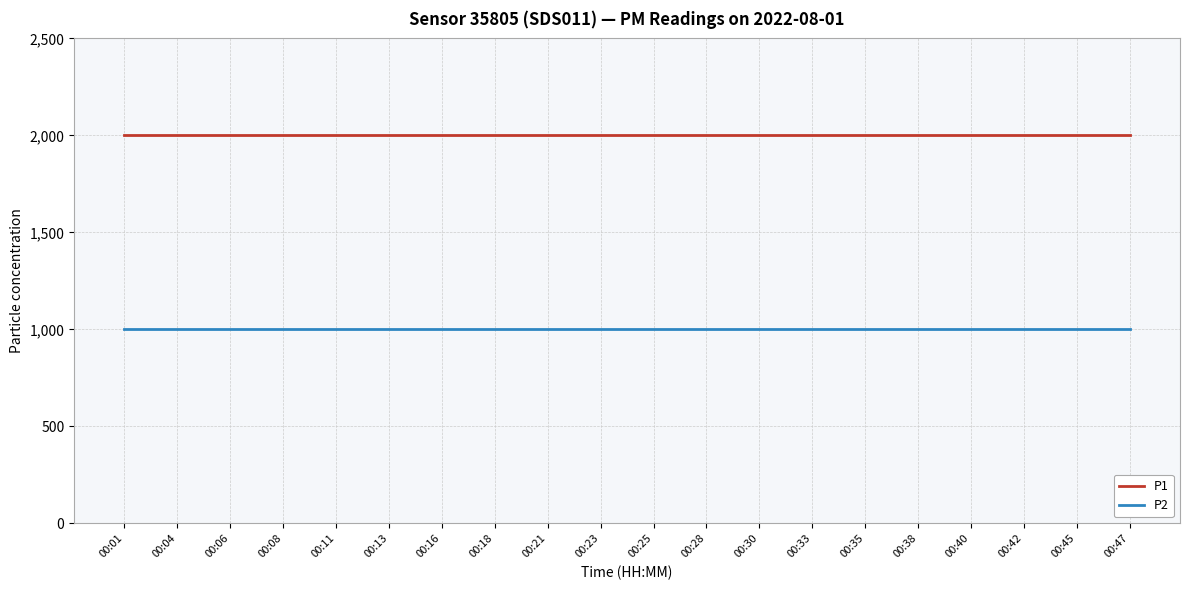

What is the total value across all series at 00:38?

2999.8